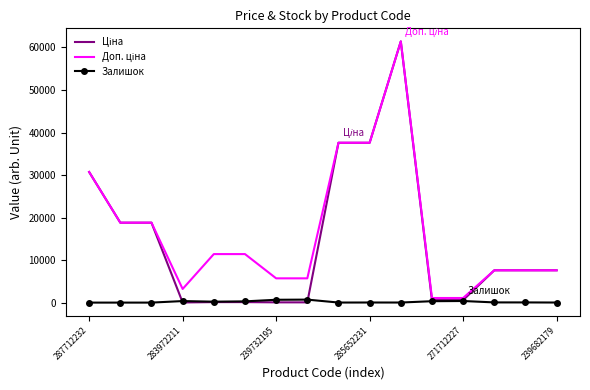

What is the maximum value shown in the chart?

61434.3